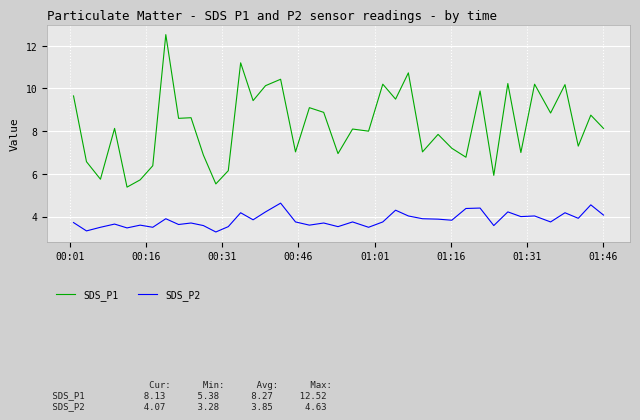

How many series are shown in this chart?

2